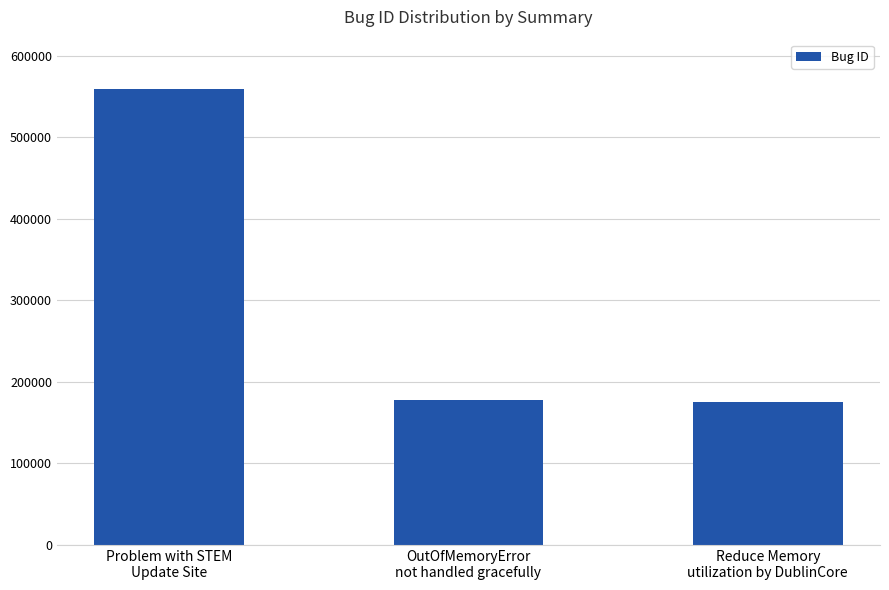

Reading left to right, what are all the values shown in this chart?

Problem with STEM
Update Site=559598	OutOfMemoryError
not handled gracefully=178370	Reduce Memory
utilization by DublinCore=175148